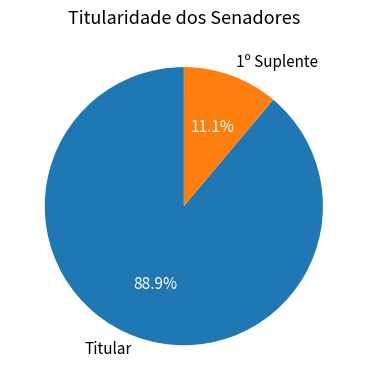

To the nearest percent, what portion does 1º Suplente represent?

11%